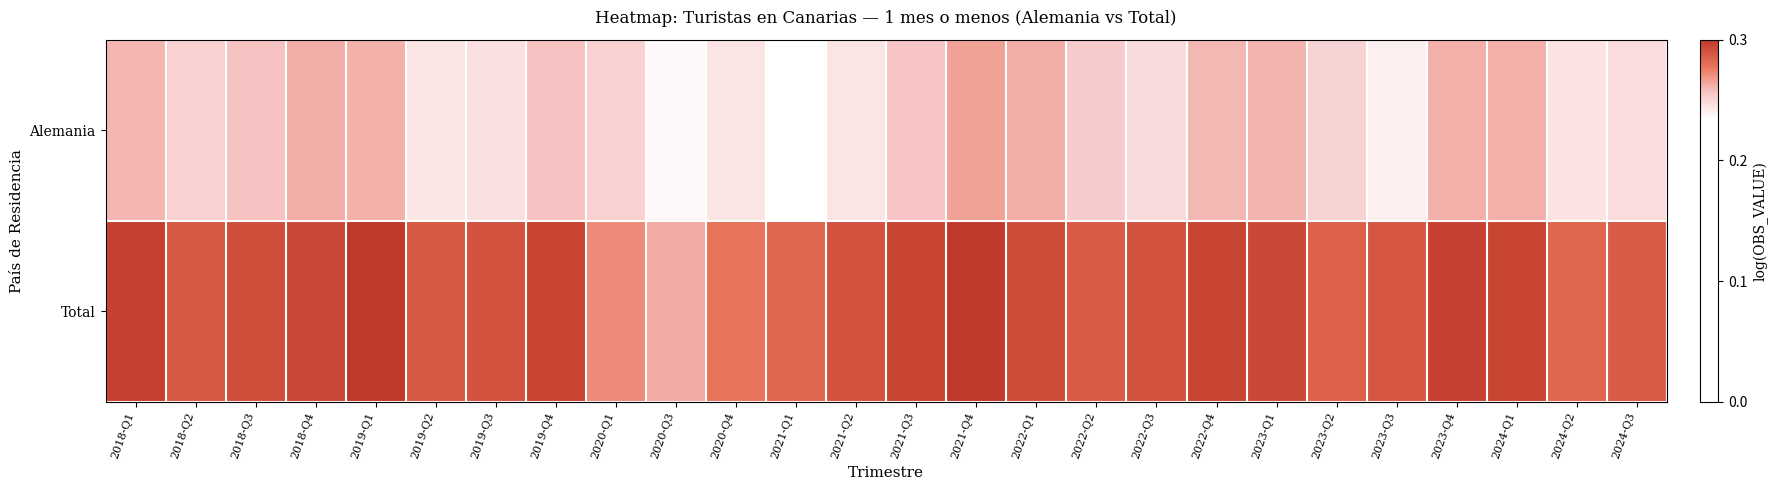

Reading left to right, extract all data points from this chart.

Alemania: 2018-Q1=12.1	2018-Q2=11.7	2018-Q3=11.9	2018-Q4=12.2	2019-Q1=12.1	2019-Q2=11.3	2019-Q3=11.4	2019-Q4=11.9	2020-Q1=11.7	2020-Q3=11.0	2020-Q4=11.4	2021-Q1=10.9	2021-Q2=11.3	2021-Q3=11.9	2021-Q4=12.3	2022-Q1=12.2	2022-Q2=11.8	2022-Q3=11.5	2022-Q4=12.0	2023-Q1=12.1	2023-Q2=11.6	2023-Q3=11.2	2023-Q4=12.1	2024-Q1=12.2	2024-Q2=11.4	2024-Q3=11.5
Total: 2018-Q1=13.8	2018-Q2=13.4	2018-Q3=13.5	2018-Q4=13.7	2019-Q1=13.9	2019-Q2=13.3	2019-Q3=13.5	2019-Q4=13.7	2020-Q1=12.6	2020-Q3=12.2	2020-Q4=12.9	2021-Q1=13.1	2021-Q2=13.5	2021-Q3=13.7	2021-Q4=13.9	2022-Q1=13.6	2022-Q2=13.3	2022-Q3=13.5	2022-Q4=13.7	2023-Q1=13.7	2023-Q2=13.2	2023-Q3=13.4	2023-Q4=13.8	2024-Q1=13.7	2024-Q2=13.1	2024-Q3=13.3